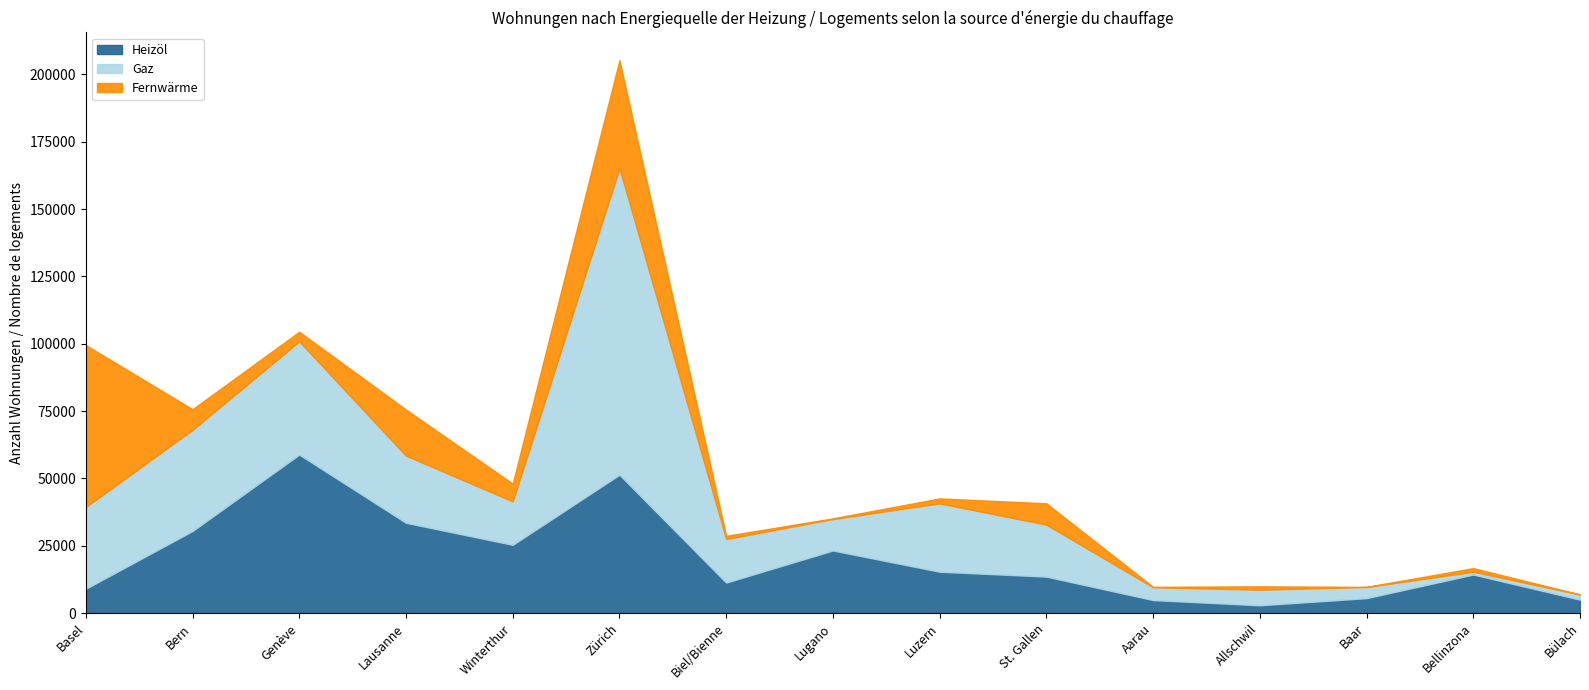

List the series in order of their overall mean, lowest first.

Fernwärme, Heizöl, Gaz